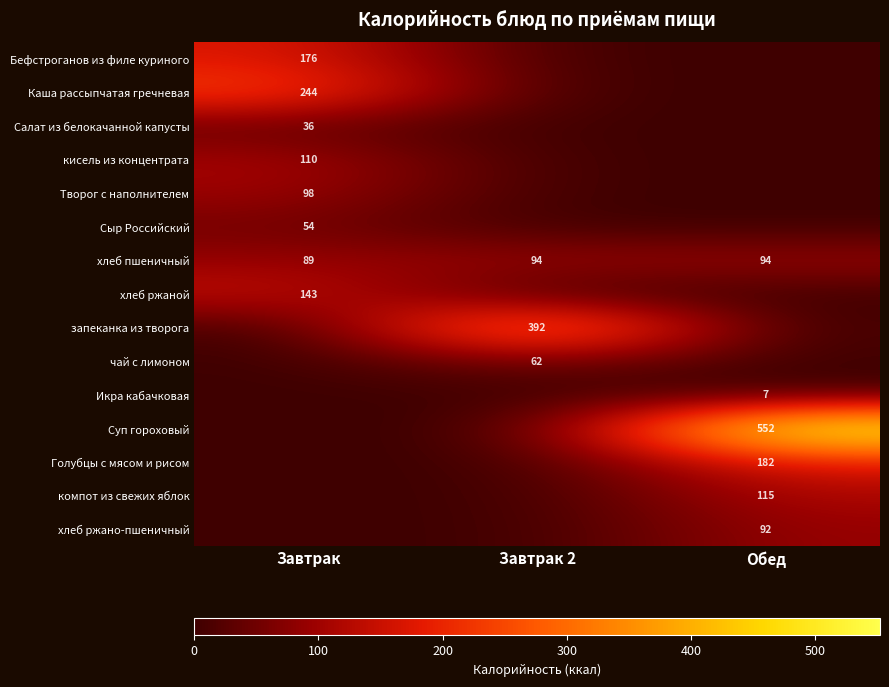

What is the sum of the хлеб пшеничный values at Завтрак and Завтрак 2?

183